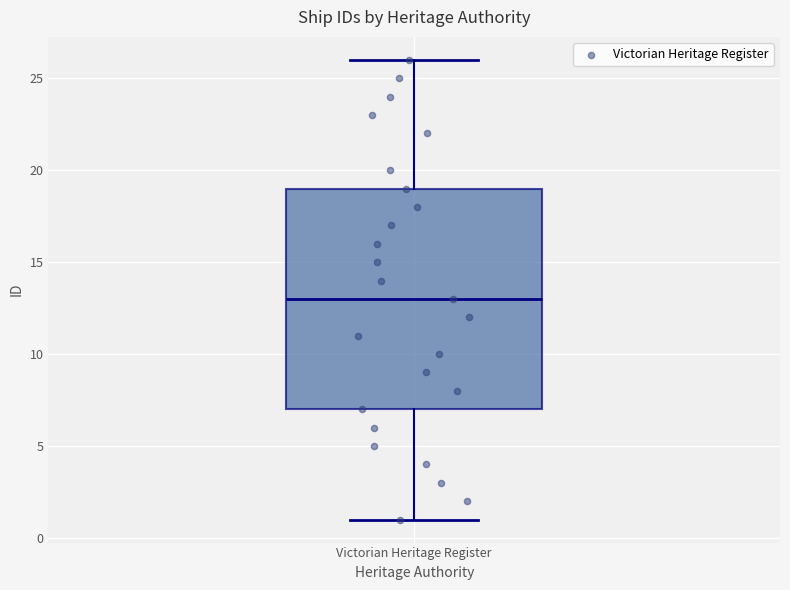

Transcribe this box plot: give where the median line is, the range the box spans, and where the two whiskers end, as read against the y-axis. The values are not printed on the chart, so give them approximately, as read against the axis.

median 13, box 7 to 19, whiskers 1 to 26